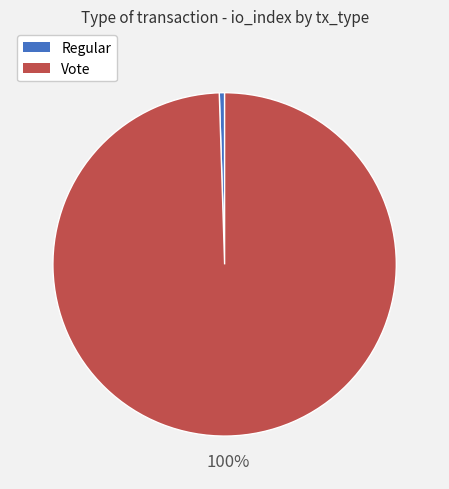

Count the number of slices in the pie.

2